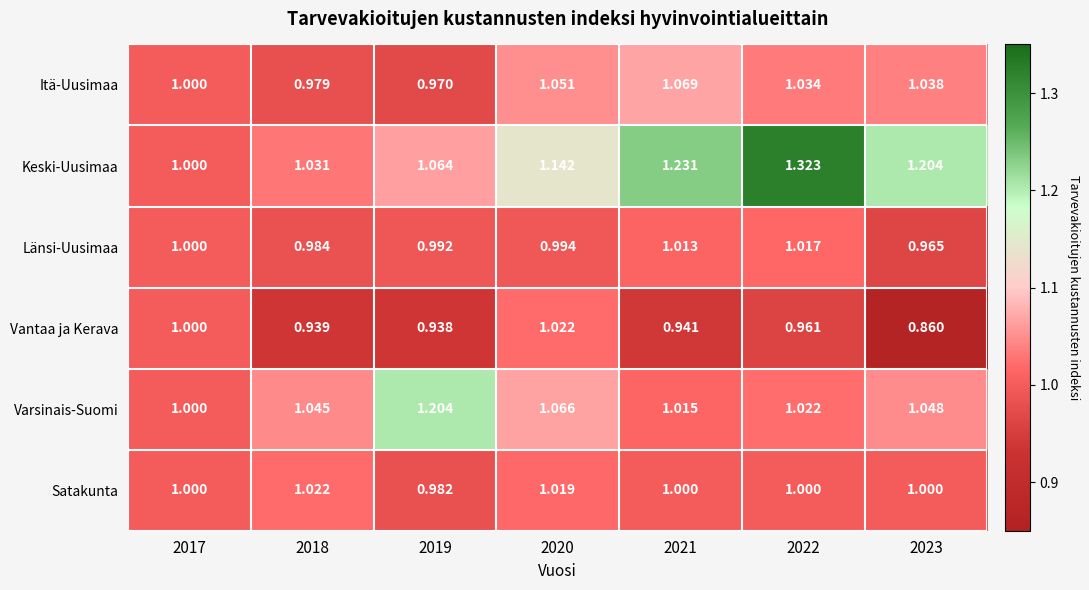

Rank the series at 2018 from highest to lowest value.

Varsinais-Suomi, Keski-Uusimaa, Satakunta, Länsi-Uusimaa, Itä-Uusimaa, Vantaa ja Kerava